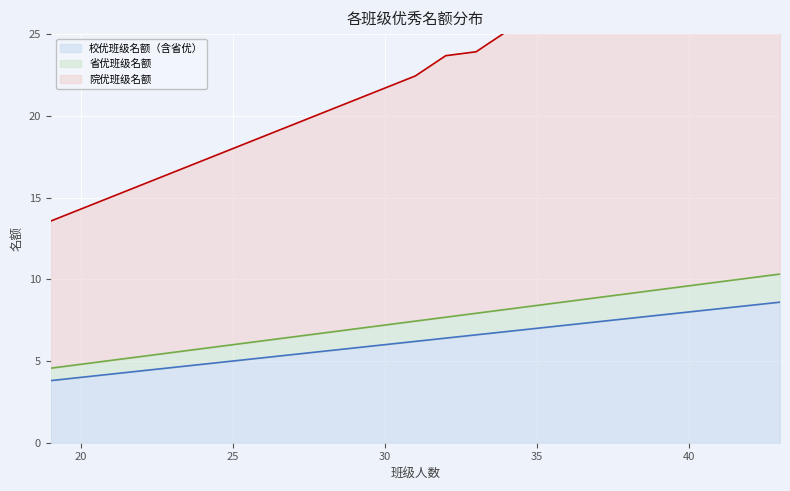

What is the difference between the maximum and minimum values in the 校优班级名额（含省优） series?

4.8